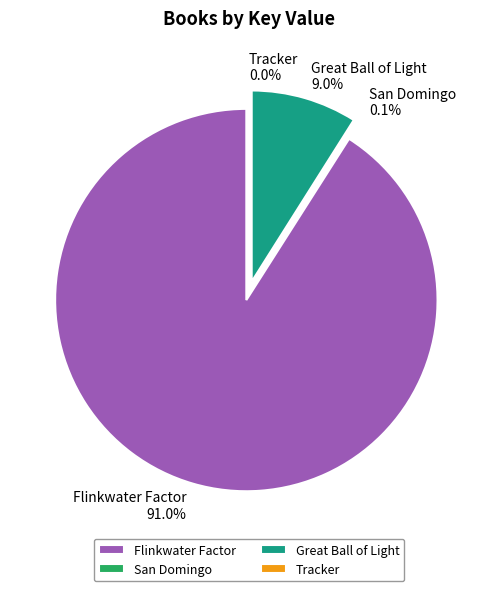

Which slice is the largest?

Flinkwater Factor